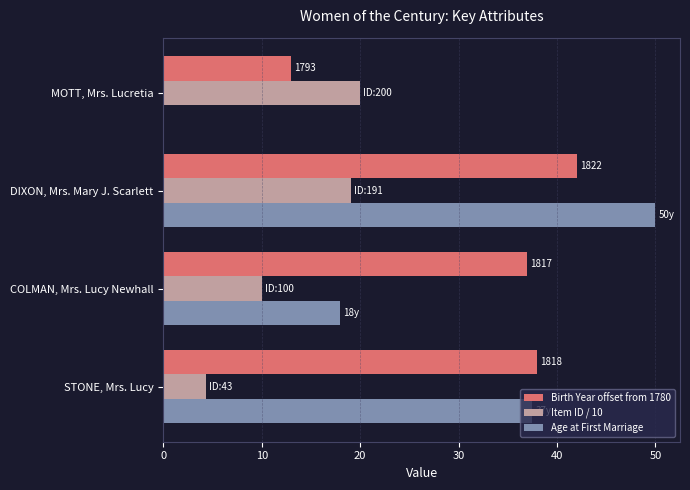

Between STONE, Mrs. Lucy and MOTT, Mrs. Lucretia, which series saw the biggest shift?

Age at First Marriage